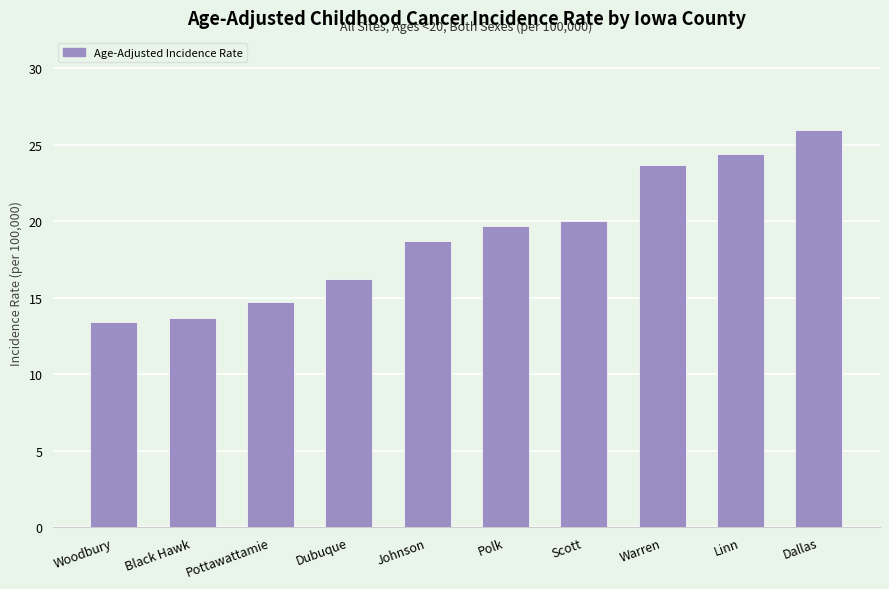

Is it true that the value at Johnson is 11.3?

False